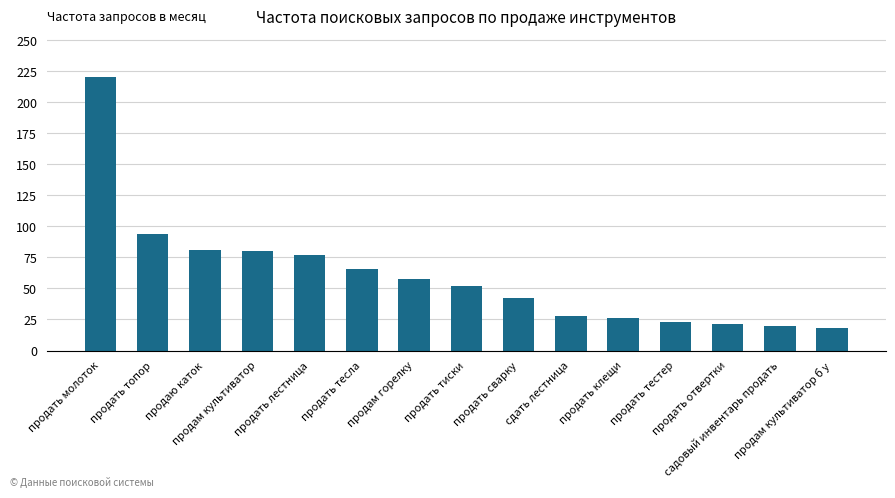

What is the label of the 10th bar from the left?

сдать лестница